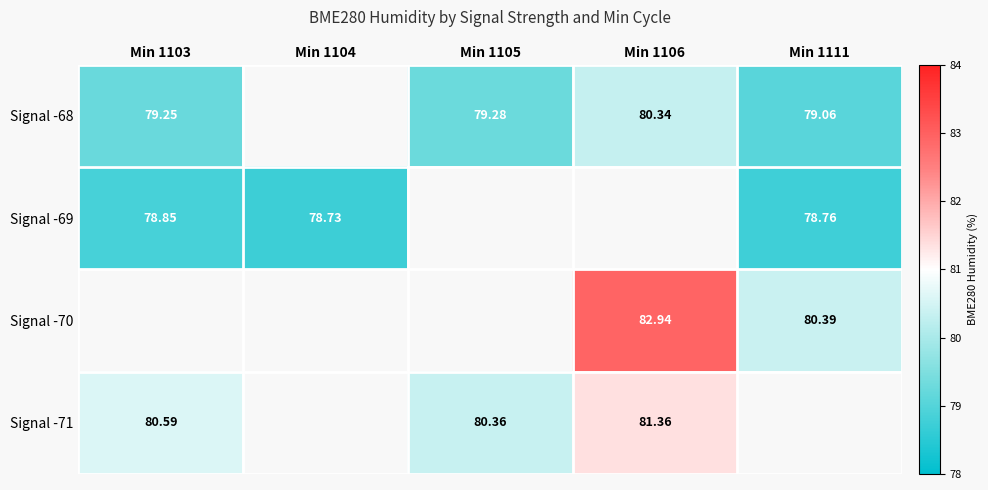

What is the difference between the highest and lowest values at Min 1103?

1.7